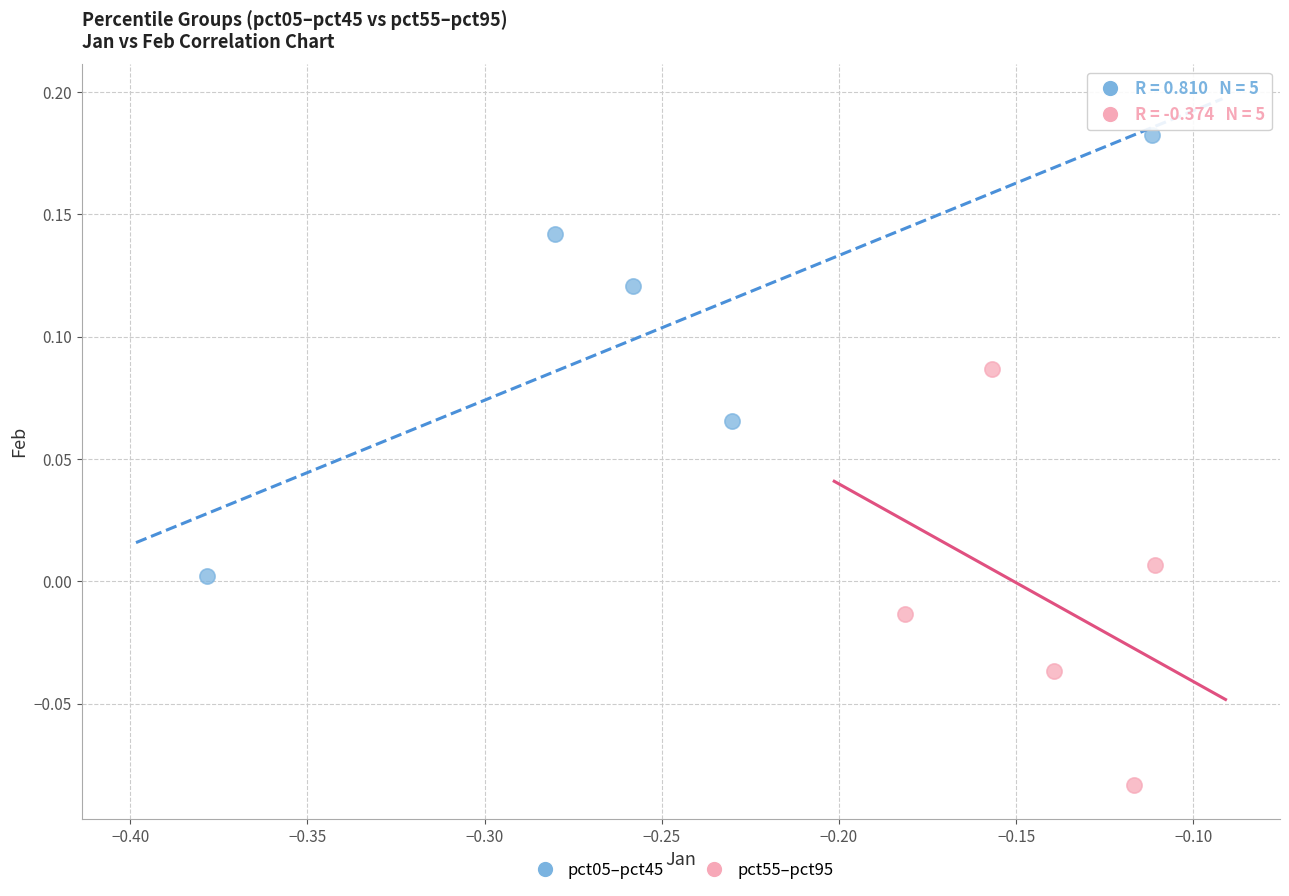

Which series contains the highest Y value?

pct05–pct45